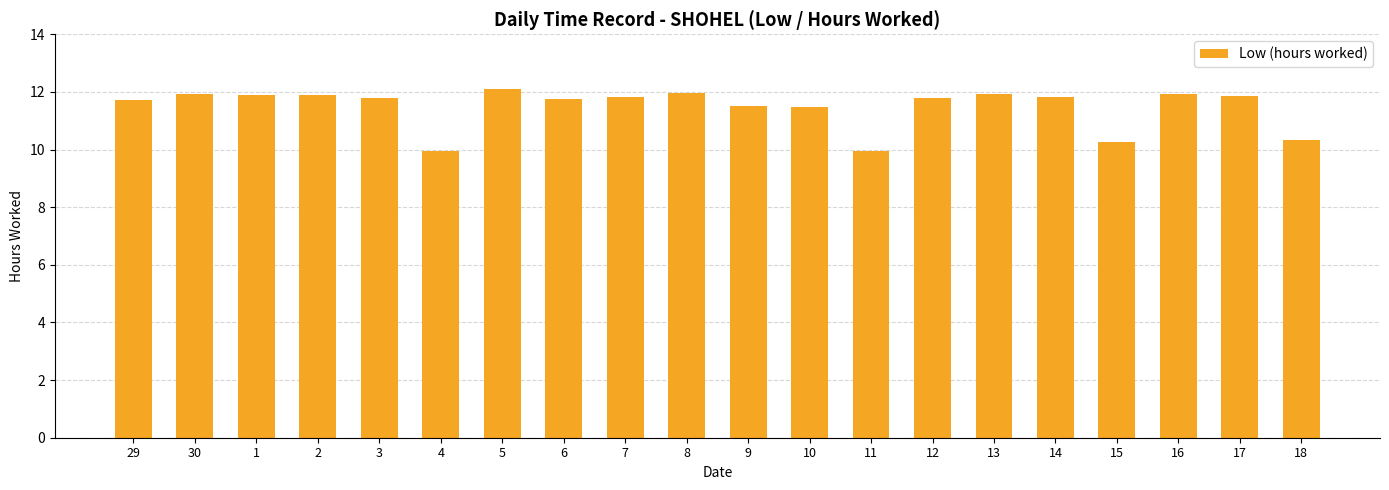

Where does the data first go above 11?

29